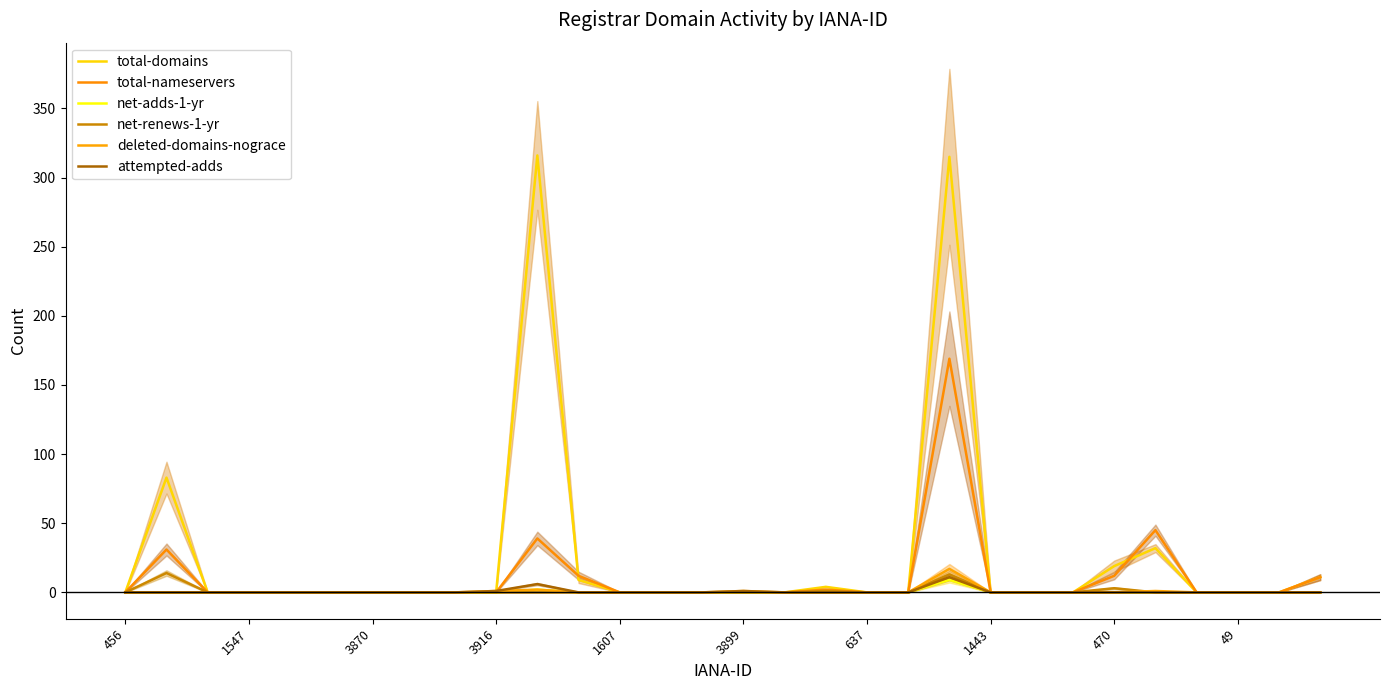

What is the label of the 10th point from the left?

3916